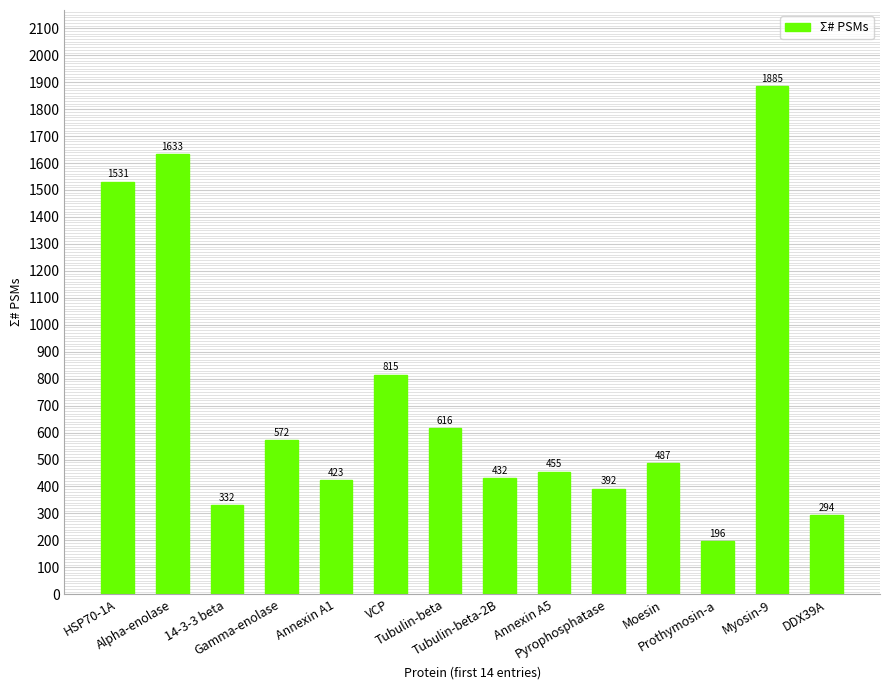

What is the change in value from Tubulin-beta to Prothymosin-a?

-420